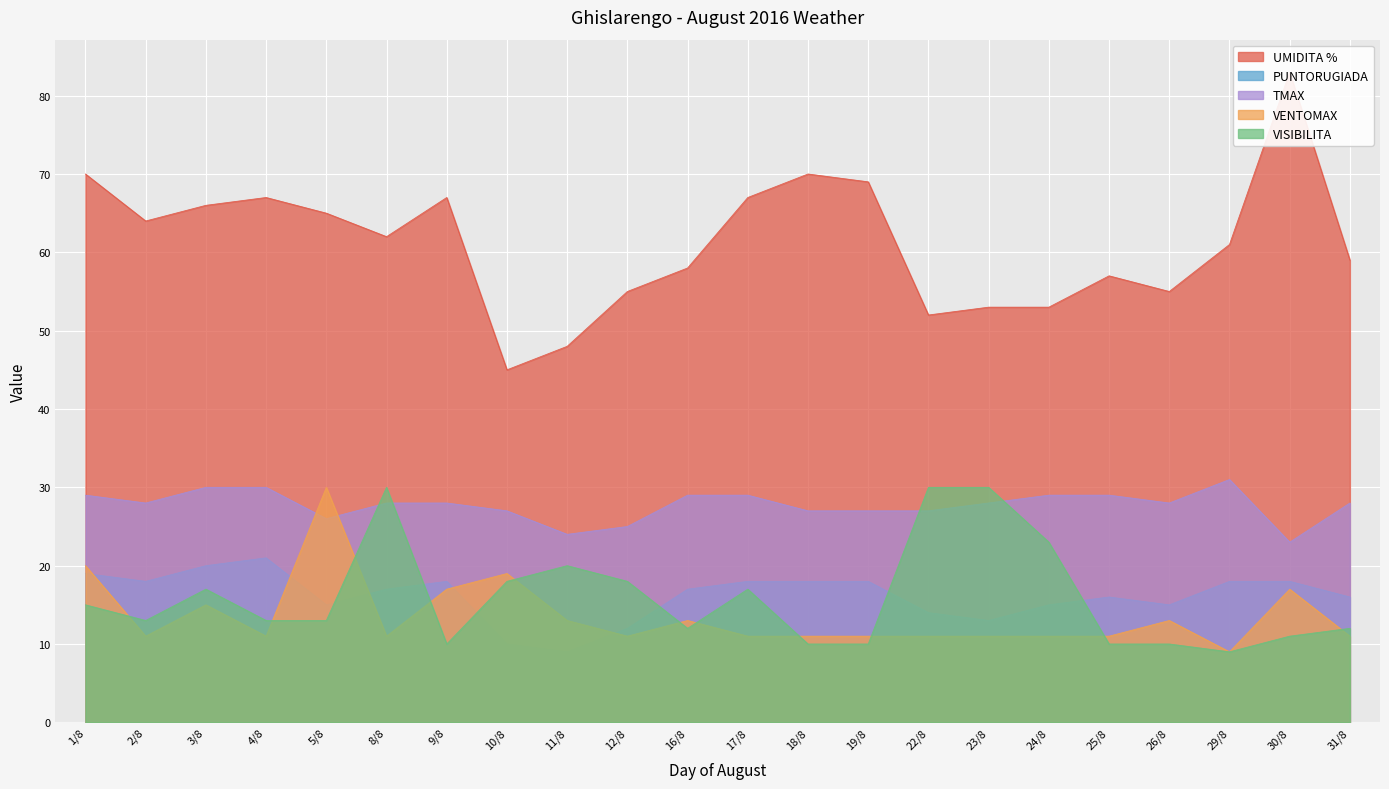

What is the total value across all series at 10/8?

119